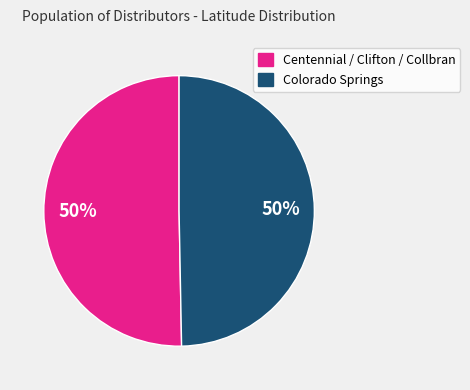

How many segments does this pie chart have?

2